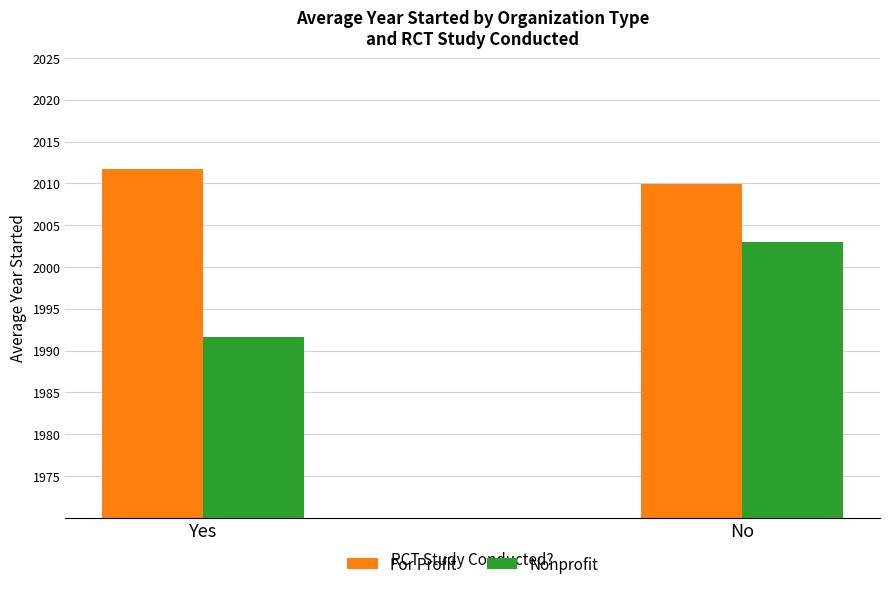

What is the label of the 1st bar from the left?

Yes